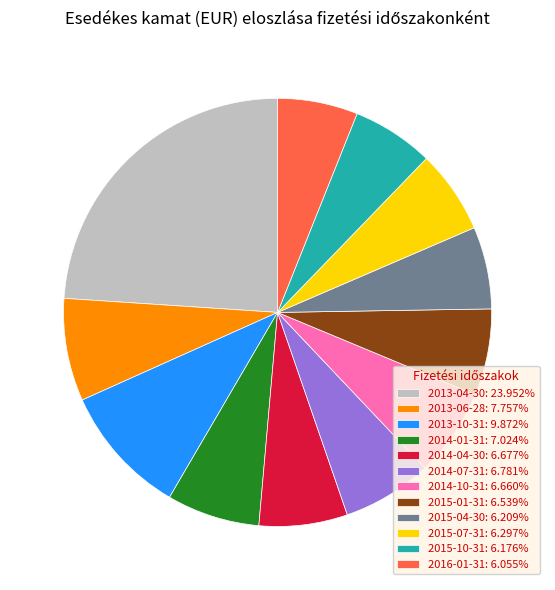

What is the ratio of the value at 2015-07-31: 6.297% to the value at 2014-01-31: 7.024%?

0.9